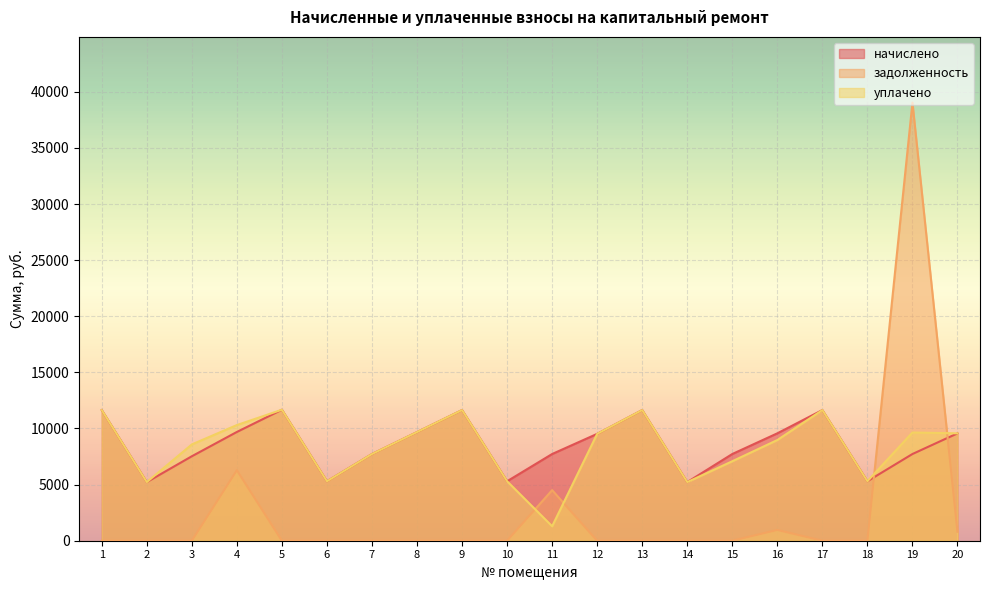

Which label corresponds to the largest value in the chart?

19